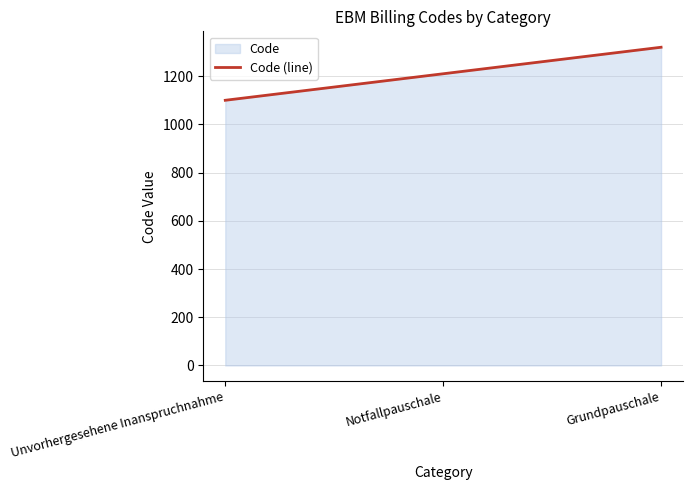

What is the sum of all values?

363000.0